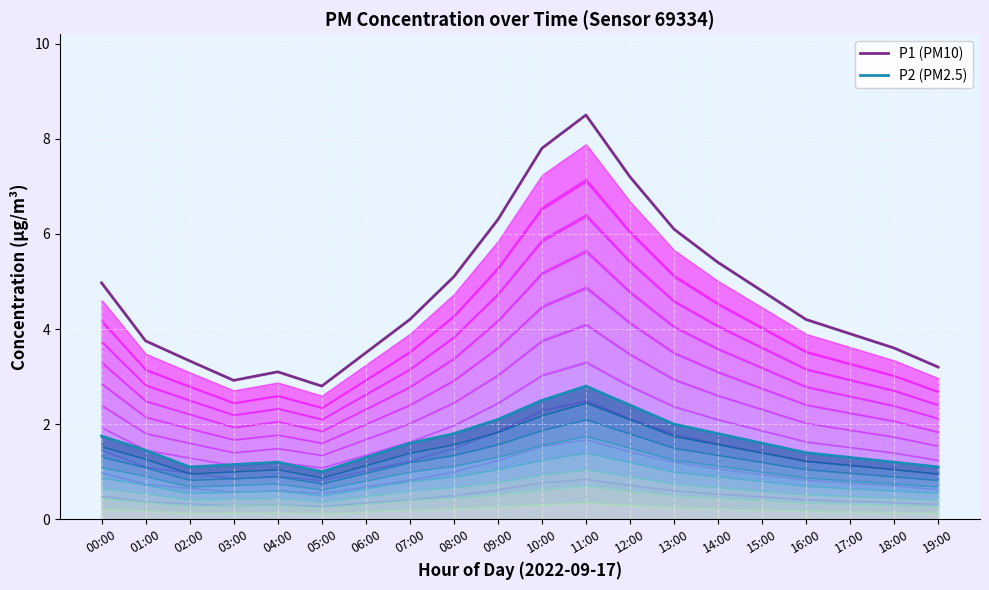

What is the difference between the second highest and second lowest values in the P1 (PM10) series?

4.9